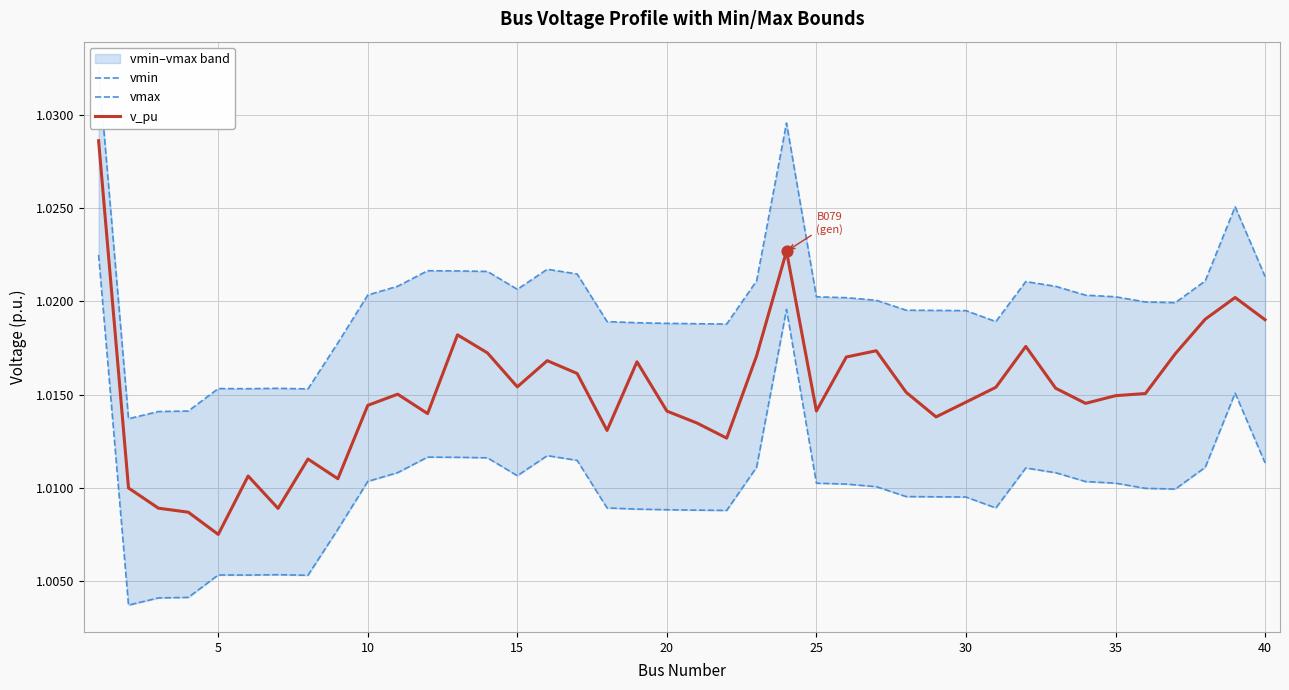

Is the value of vmax at 45 greater than the value of vmin at 12?

Yes